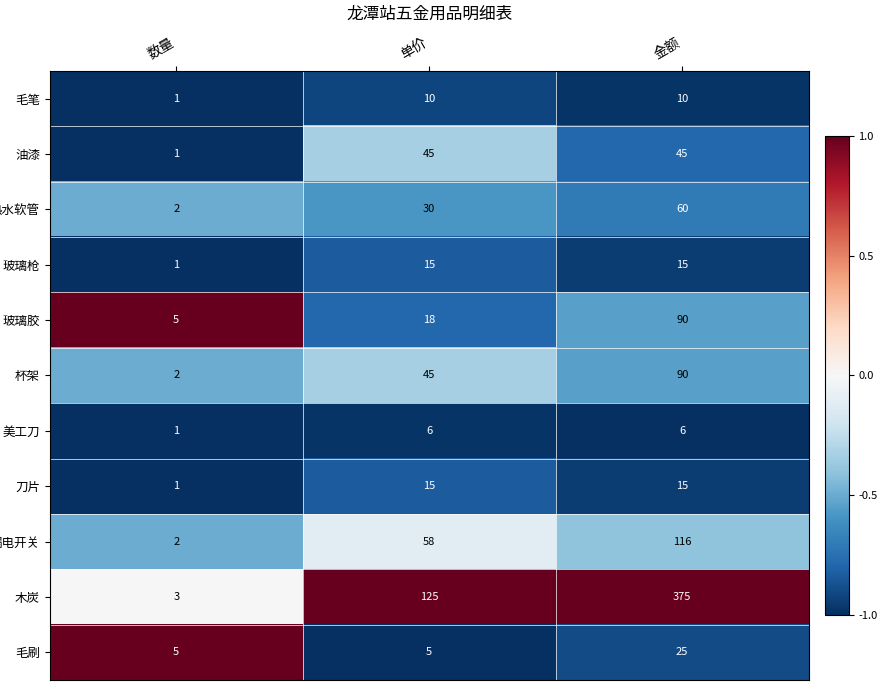

What is the minimum value shown in the chart?

1